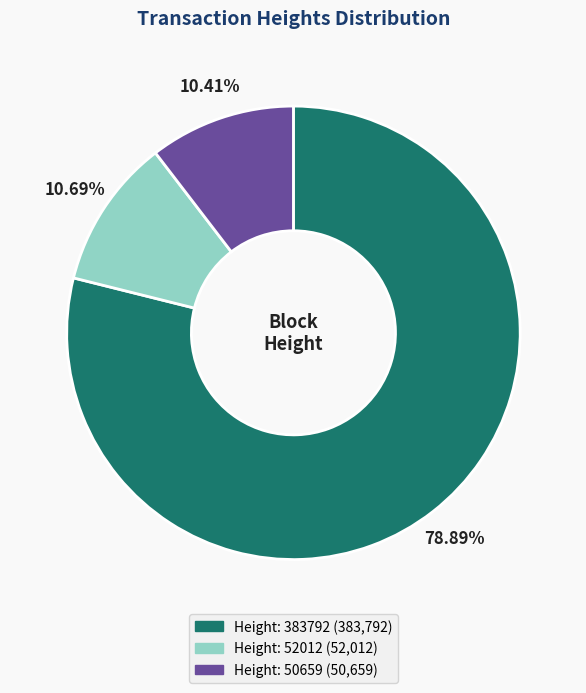

Is there any slice that represents more than half of the pie?

Yes